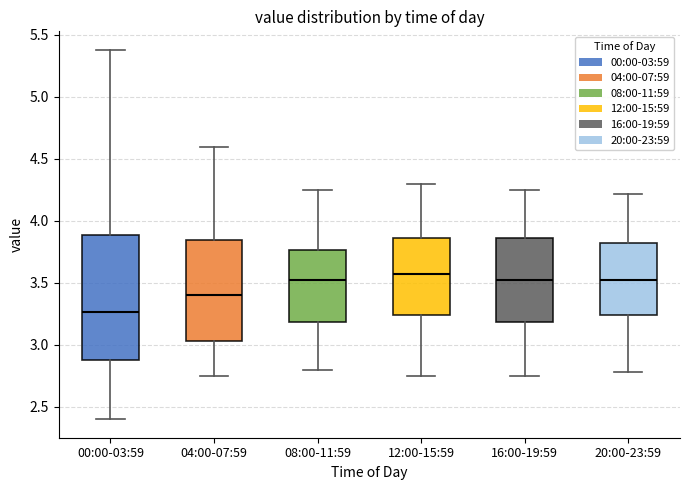

Reading left to right, read every box against the y-axis: the position of its median line, the range the box covers, and the ends of its whiskers. The values are not printed on the chart, so give them approximately, as read against the axis.

00:00-03:59: median 3.25, box 2.90 to 3.90, whiskers 2.40 to 5.40
04:00-07:59: median 3.40, box 3.05 to 3.85, whiskers 2.75 to 4.60
08:00-11:59: median 3.55, box 3.20 to 3.75, whiskers 2.80 to 4.25
12:00-15:59: median 3.60, box 3.25 to 3.85, whiskers 2.75 to 4.30
16:00-19:59: median 3.55, box 3.20 to 3.85, whiskers 2.75 to 4.25
20:00-23:59: median 3.55, box 3.25 to 3.80, whiskers 2.80 to 4.20